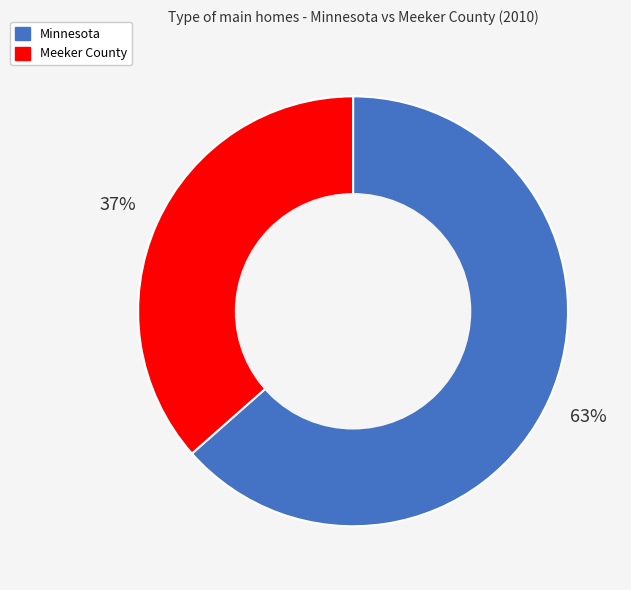

Is there any slice that represents more than half of the pie?

Yes